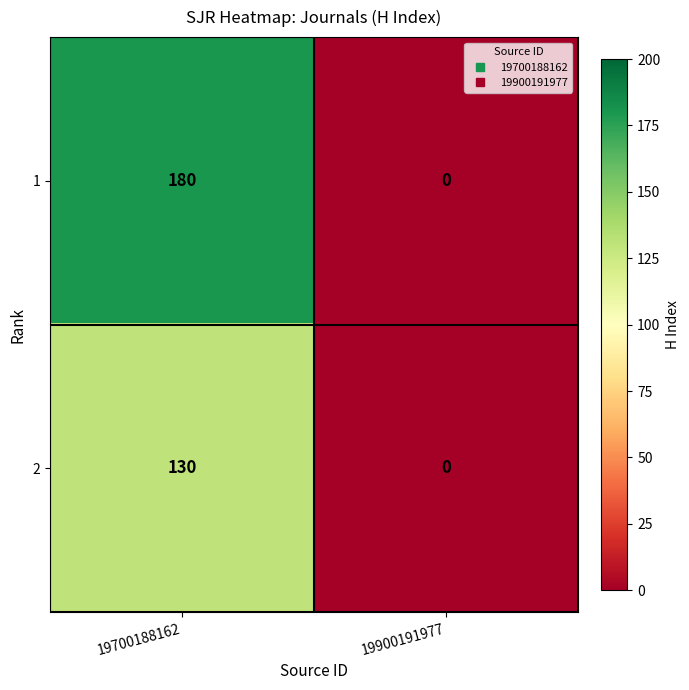

Which series has the largest range (max minus min)?

1